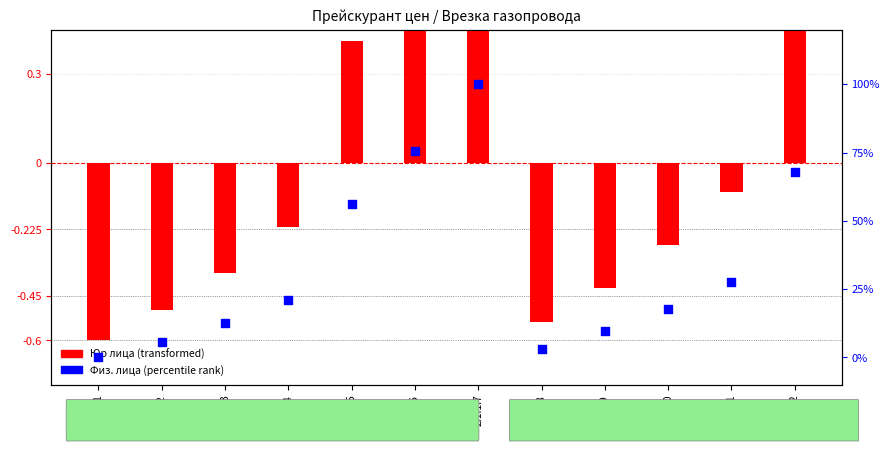

What are all the series names shown in the legend?

Юр лица (transformed), Физ. лица (percentile rank)